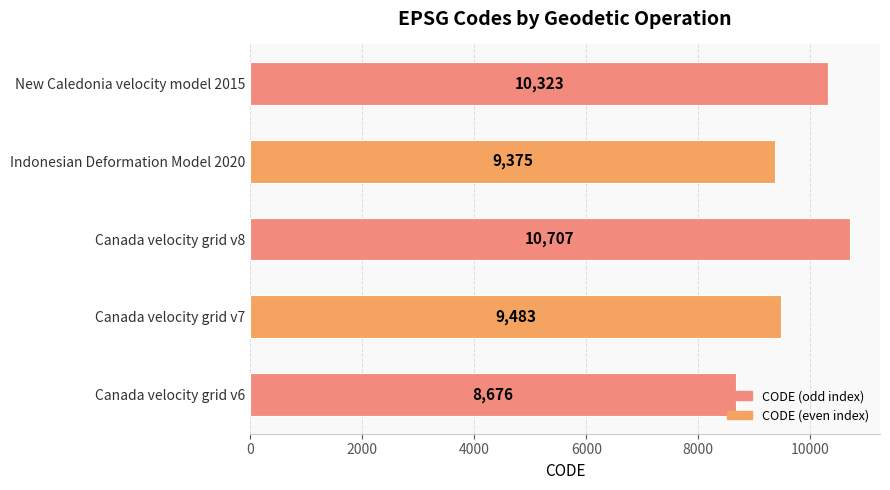

Read the value at Canada velocity grid v6, to the nearest 50.

8700